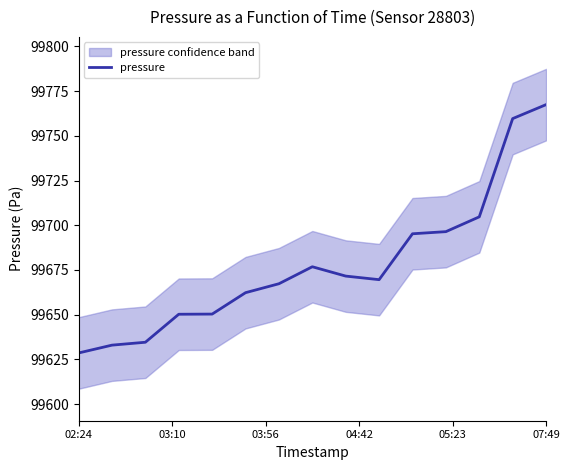

What is the minimum value for pressure?

99628.6